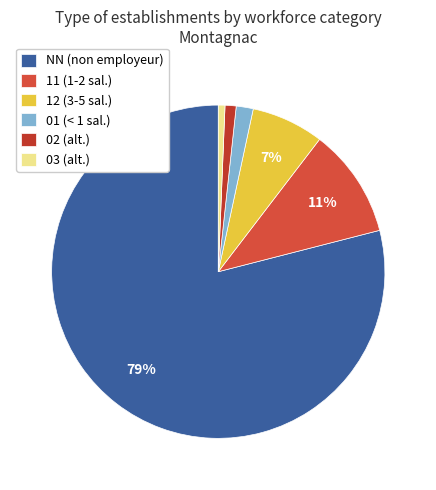

True or false: 02 accounts for 1% of the total.

True